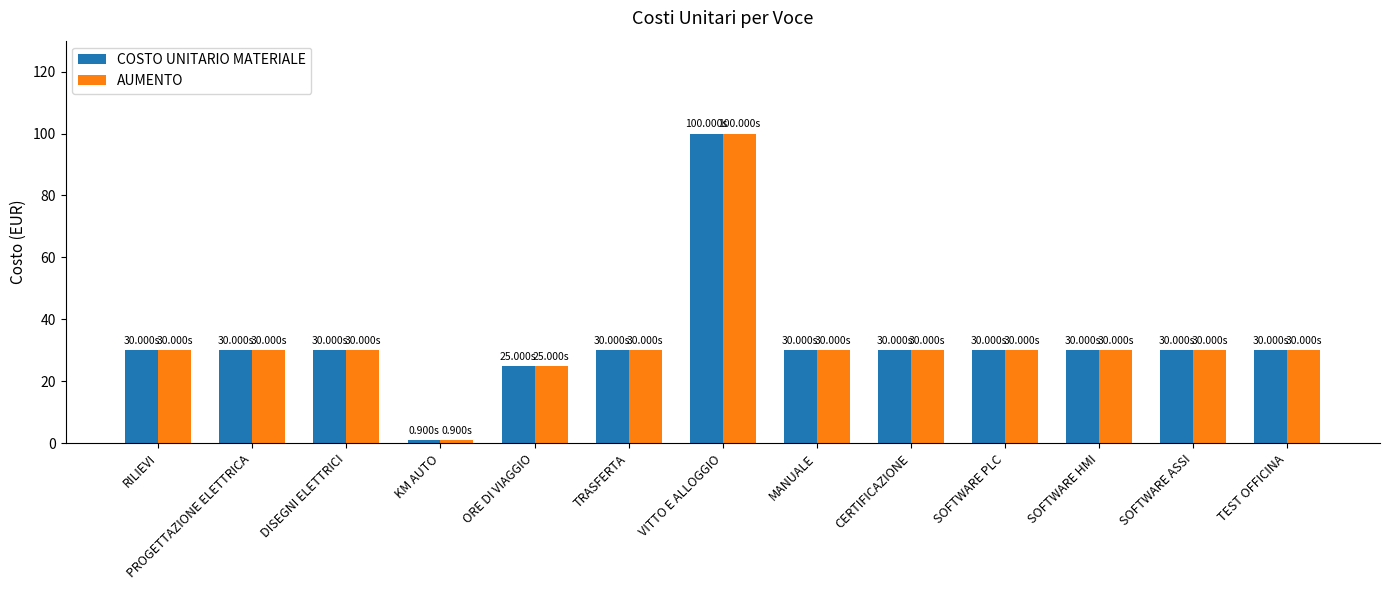

At which category does the chart reach its peak across all series?

VITTO E ALLOGGIO